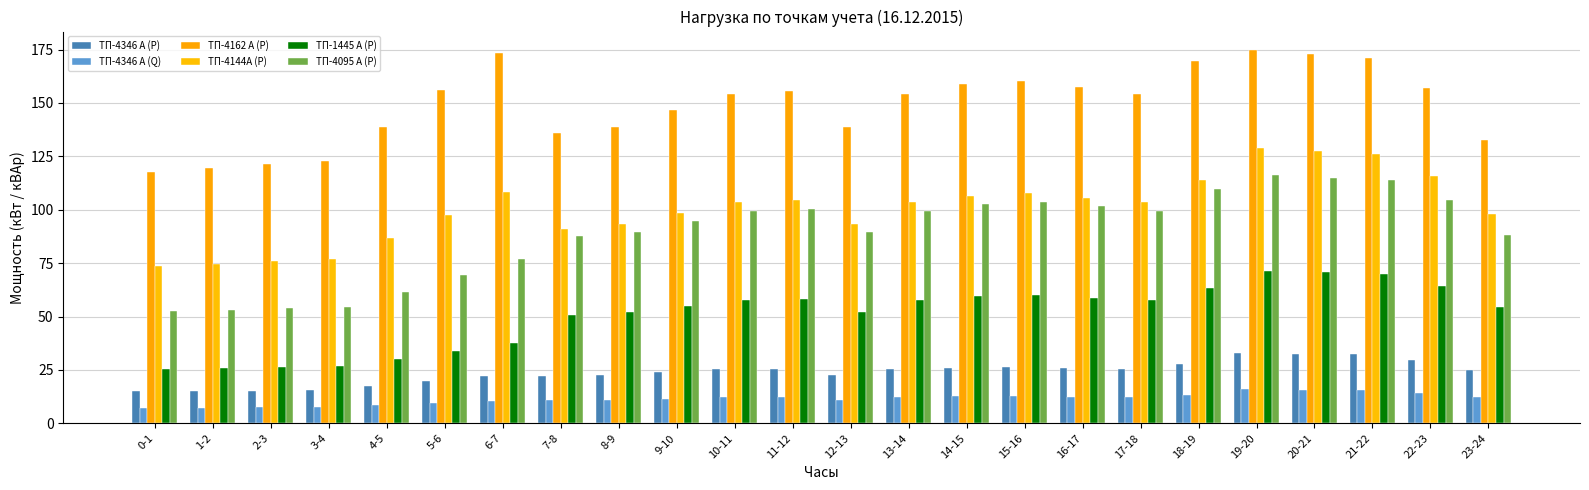

At which label does ТП-4095 А (P) first exceed 99?

10-11